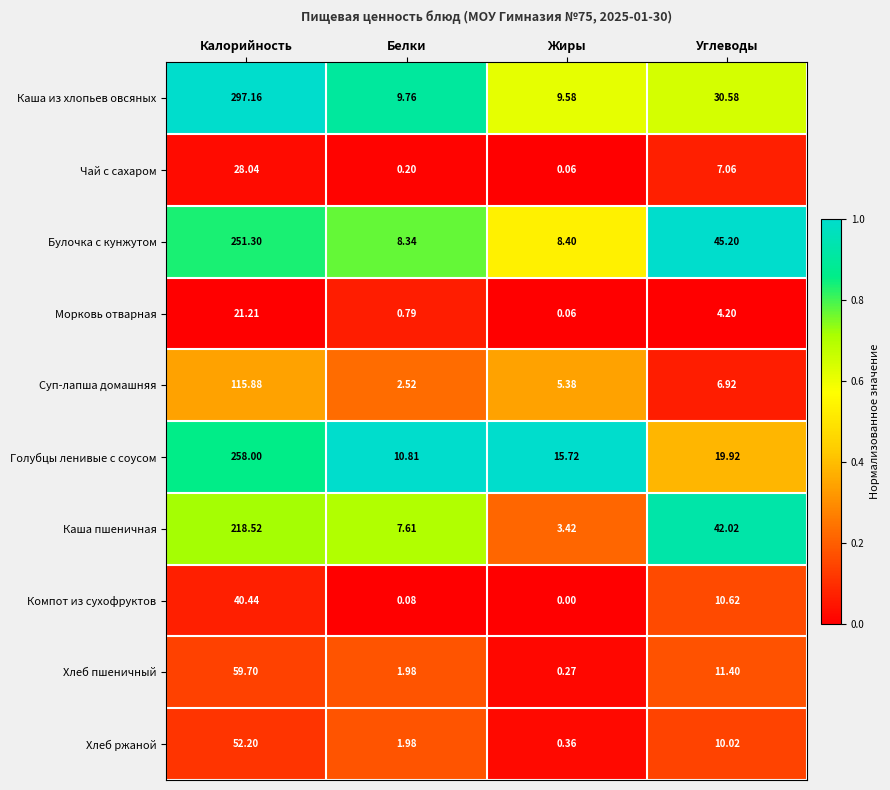

How many data points does each series have?

4